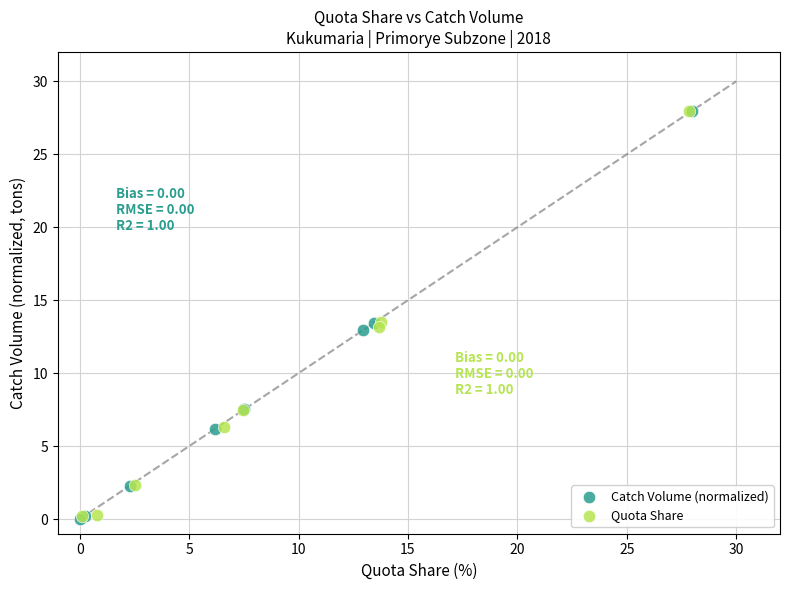

What are all the series names shown in the legend?

Catch Volume (normalized), Quota Share